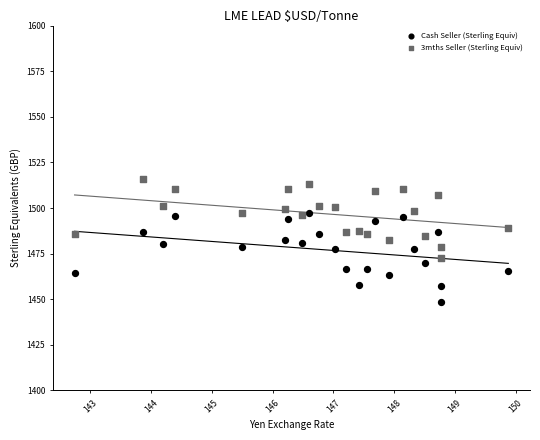

Across all data points, what is the range of X values (max minus min)?

7.1